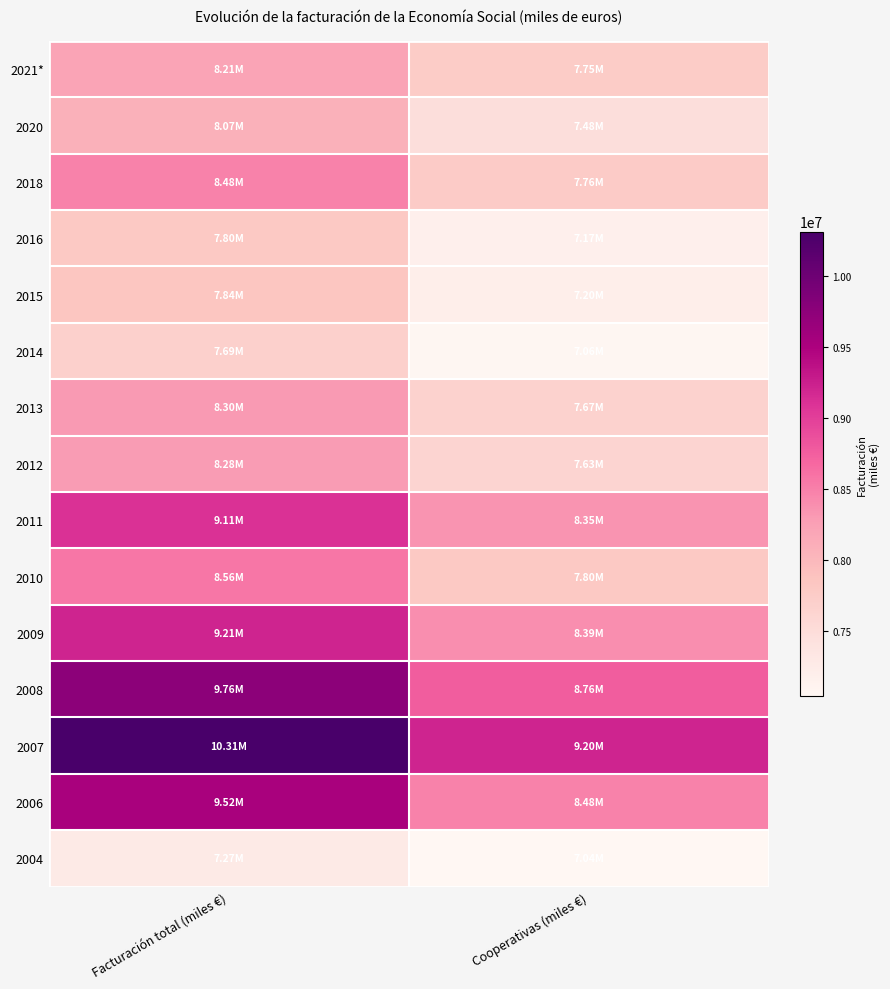

Reading left to right, transcribe all the data shown in this chart.

2004: Facturación total (miles €)=7274162.0	Cooperativas (miles €)=7039212.0
2006: Facturación total (miles €)=9523957.0	Cooperativas (miles €)=8482299.0
2007: Facturación total (miles €)=10314878.0	Cooperativas (miles €)=9203294.4
2008: Facturación total (miles €)=9756734.0	Cooperativas (miles €)=8763109.0
2009: Facturación total (miles €)=9205115.0	Cooperativas (miles €)=8387731.0
2010: Facturación total (miles €)=8563275.0	Cooperativas (miles €)=7804064.0
2011: Facturación total (miles €)=9109612.0	Cooperativas (miles €)=8350348.5
2012: Facturación total (miles €)=8283006.0	Cooperativas (miles €)=7627602.0
2013: Facturación total (miles €)=8304498.0	Cooperativas (miles €)=7665740.0
2014: Facturación total (miles €)=7690772.0	Cooperativas (miles €)=7060423.0
2015: Facturación total (miles €)=7835588.0	Cooperativas (miles €)=7198807.3
2016: Facturación total (miles €)=7799506.0	Cooperativas (miles €)=7174159.0
2018: Facturación total (miles €)=8484630.0	Cooperativas (miles €)=7756386.0
2020: Facturación total (miles €)=8074067.0	Cooperativas (miles €)=7476752.0
2021*: Facturación total (miles €)=8214556.0	Cooperativas (miles €)=7748158.0